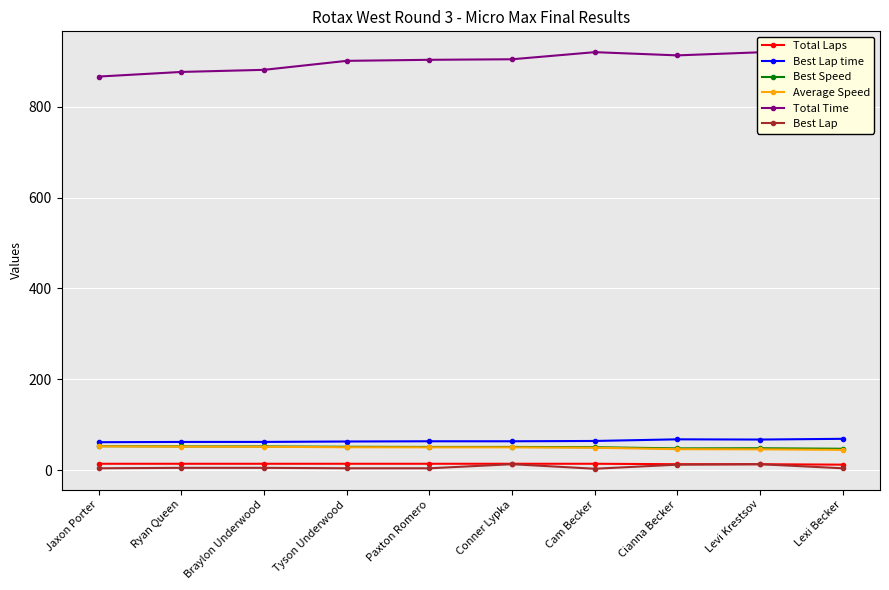

Is the value of Total Time at Braylon Underwood greater than the value of Average Speed at Levi Krestsov?

Yes